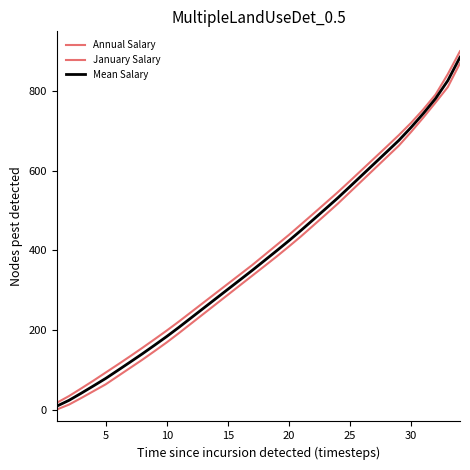

Which series has the largest total across all categories?

Annual Salary